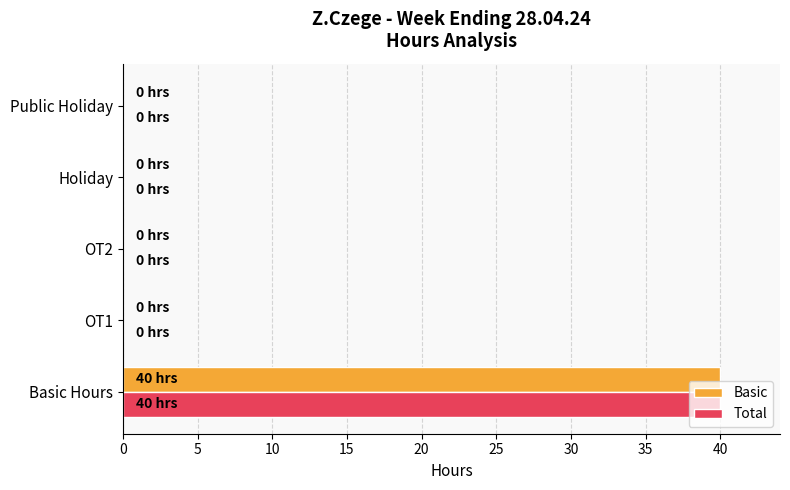

At which label does Basic reach its peak?

Basic Hours